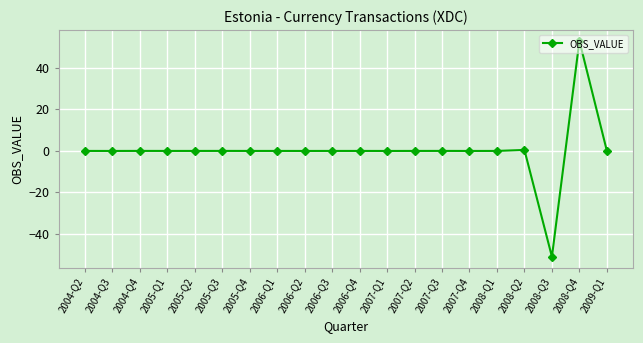

What is the sum of all values?

2.5